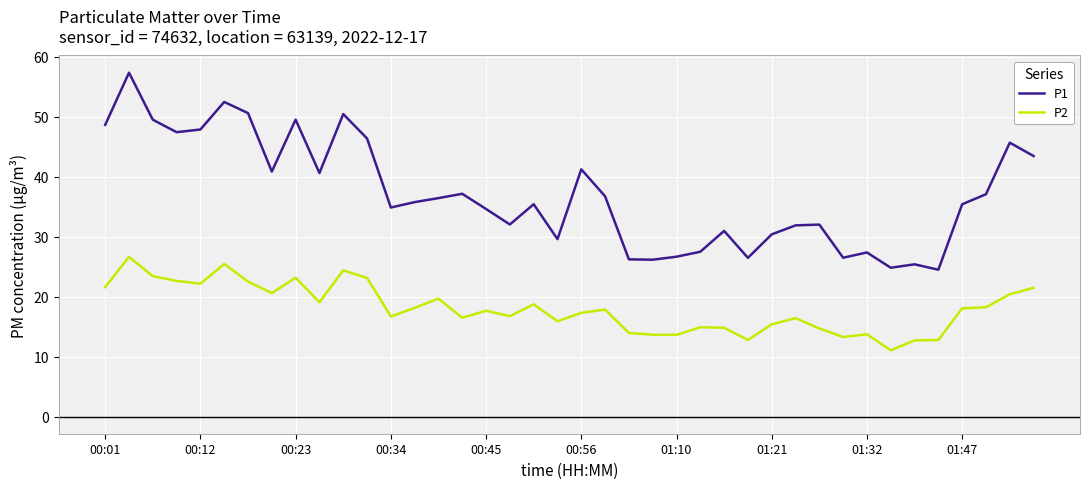

In P1, how many points are lower than both neighbors (excluding endpoints)?

11